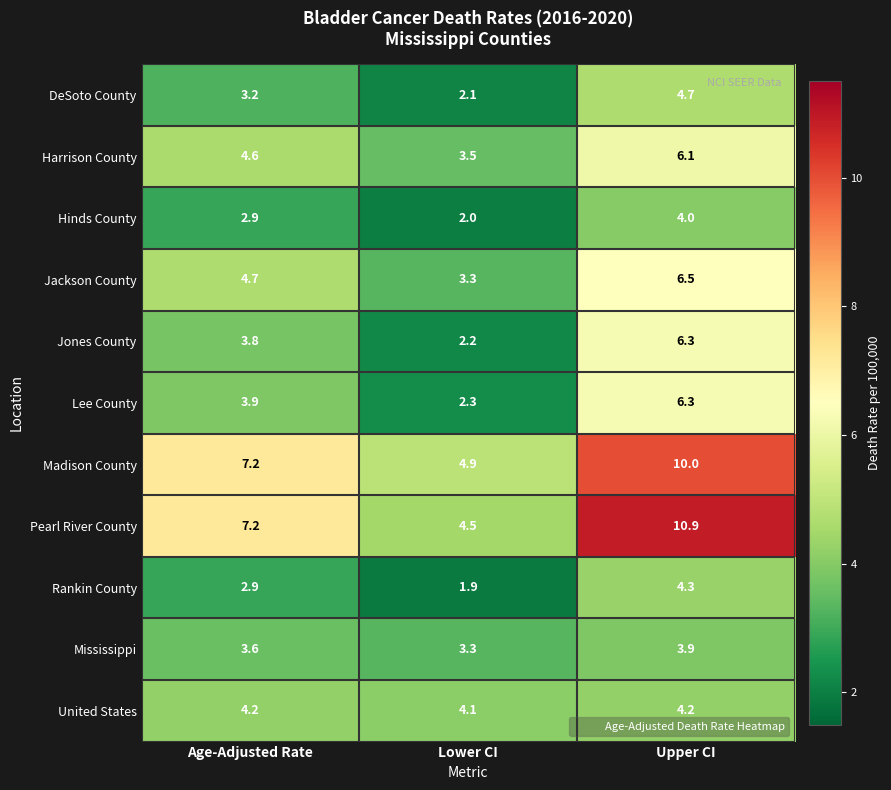

Which series has the largest range (max minus min)?

Pearl River County